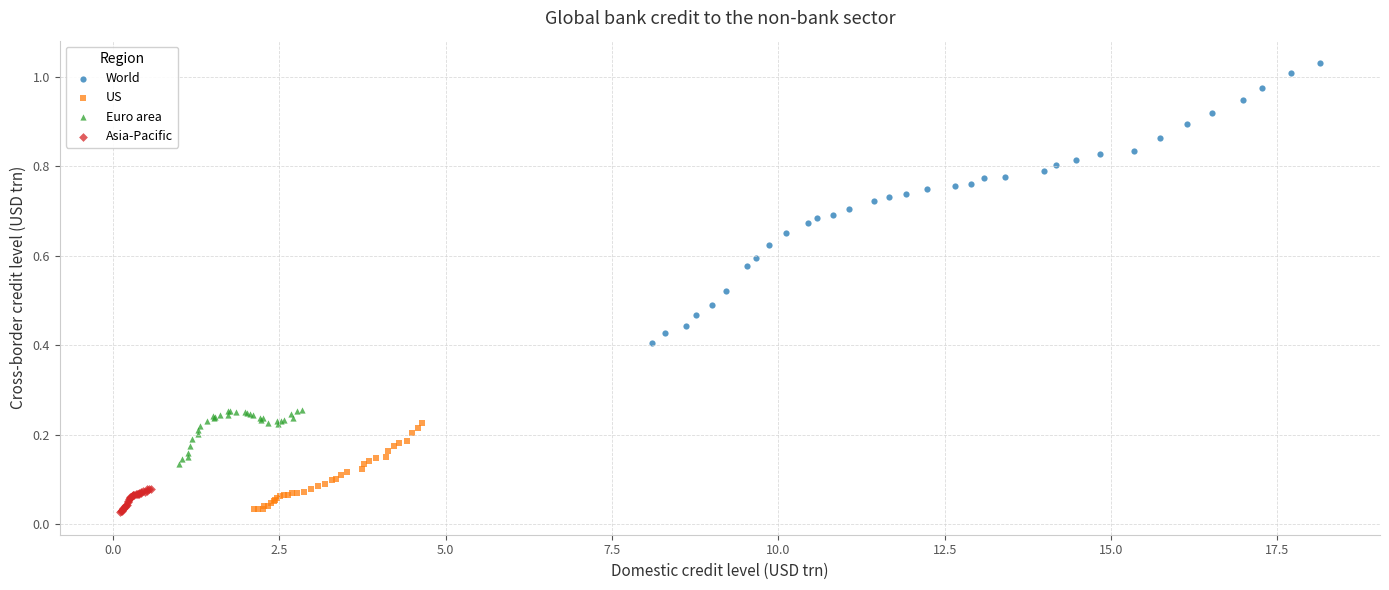

Which series reaches the maximum Y coordinate?

World